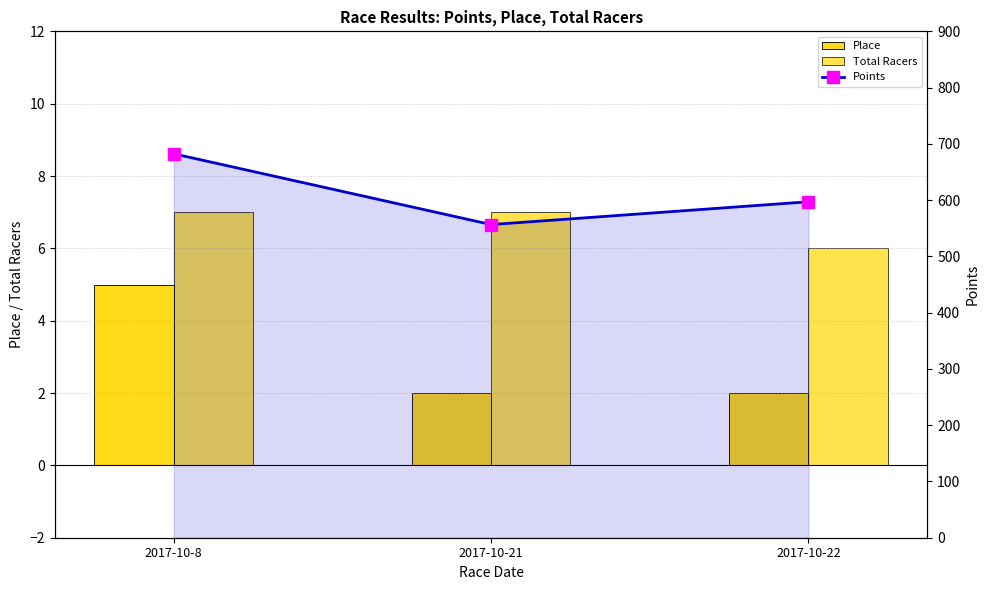

Rank the series by their maximum value, from lowest to highest.

Place, Total Racers, Points